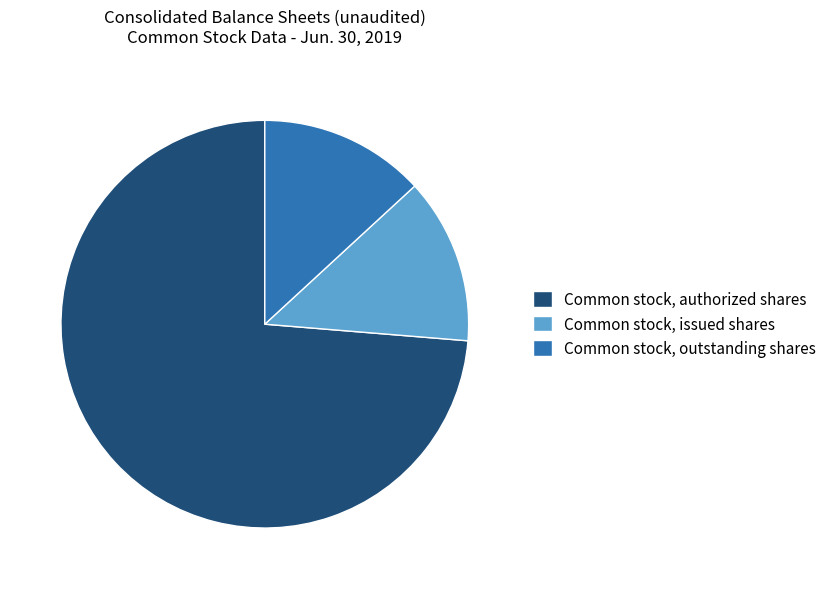

How many slices are in this pie chart?

3